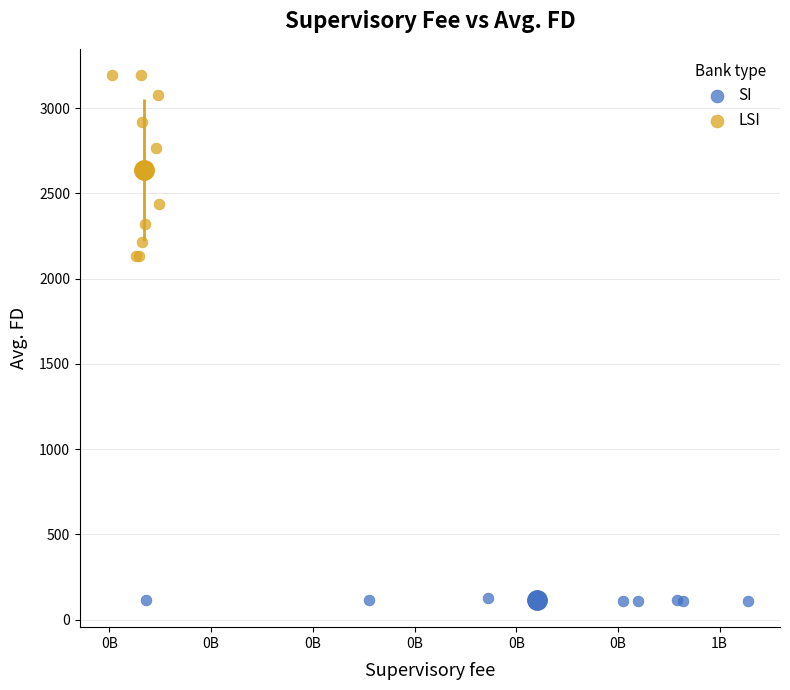

Which series contains the lowest Y value?

SI